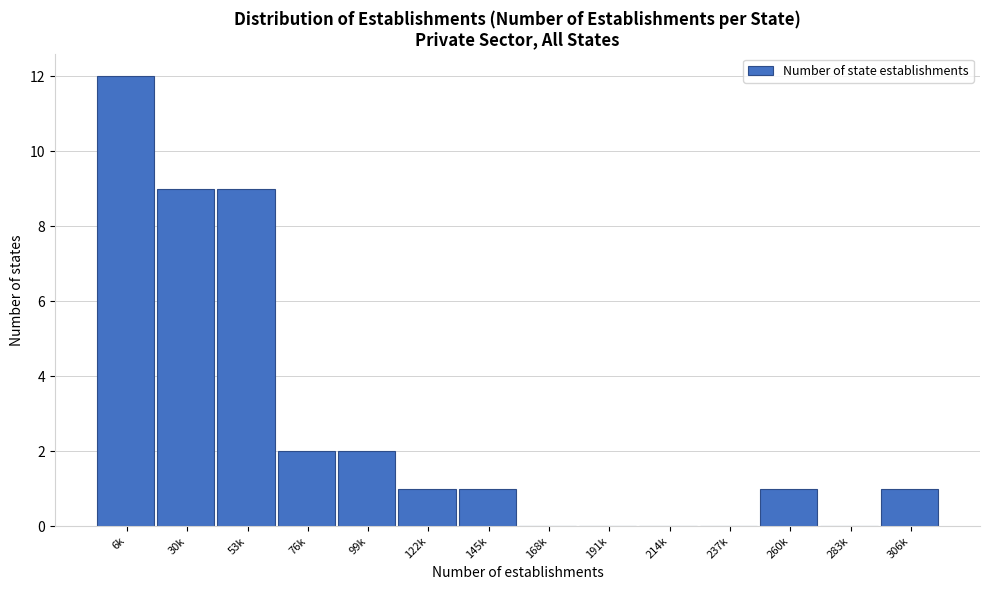

Reading left to right, list all the values displayed in this chart.

6k=12	30k=9	53k=9	76k=2	99k=2	122k=1	145k=1	168k=0	191k=0	214k=0	237k=0	260k=1	283k=0	306k=1